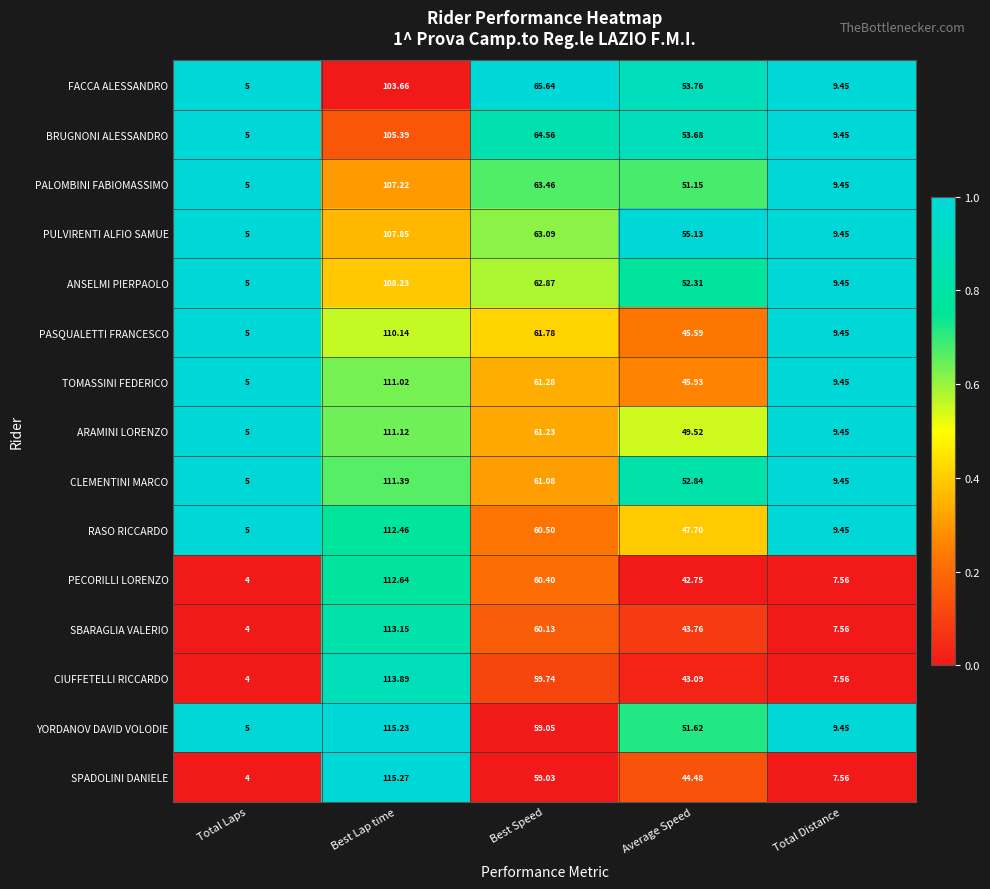

Between Best Speed and Average Speed, which series saw the biggest shift?

PECORILLI LORENZO